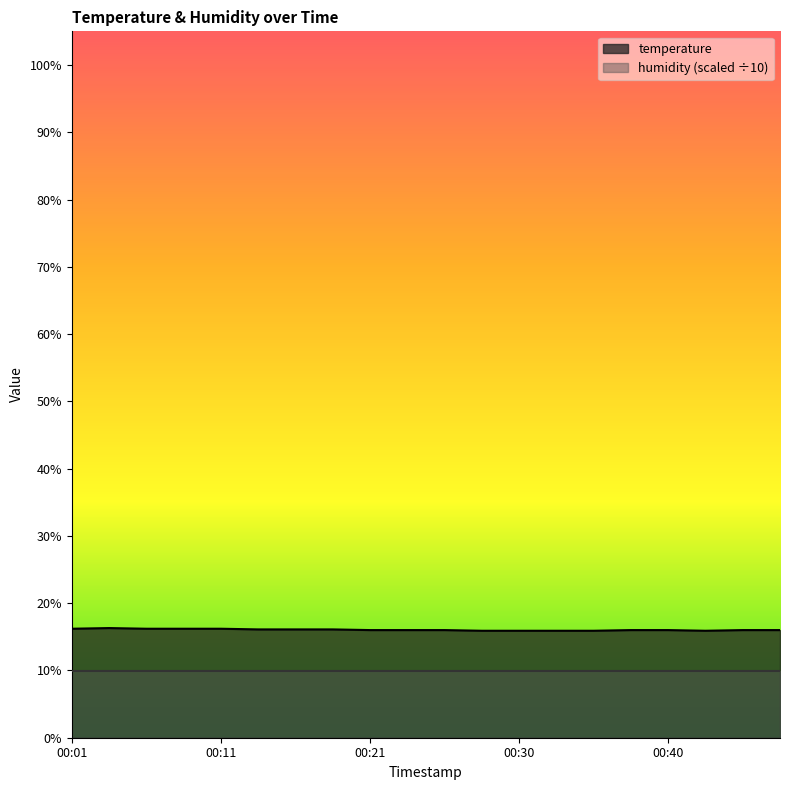

Where is the first local minimum?

00:43